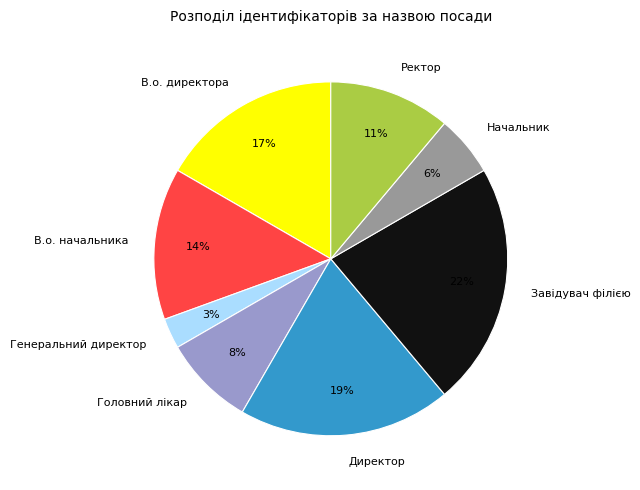

What percentage is the В.о. директора slice, to the nearest percent?

17%